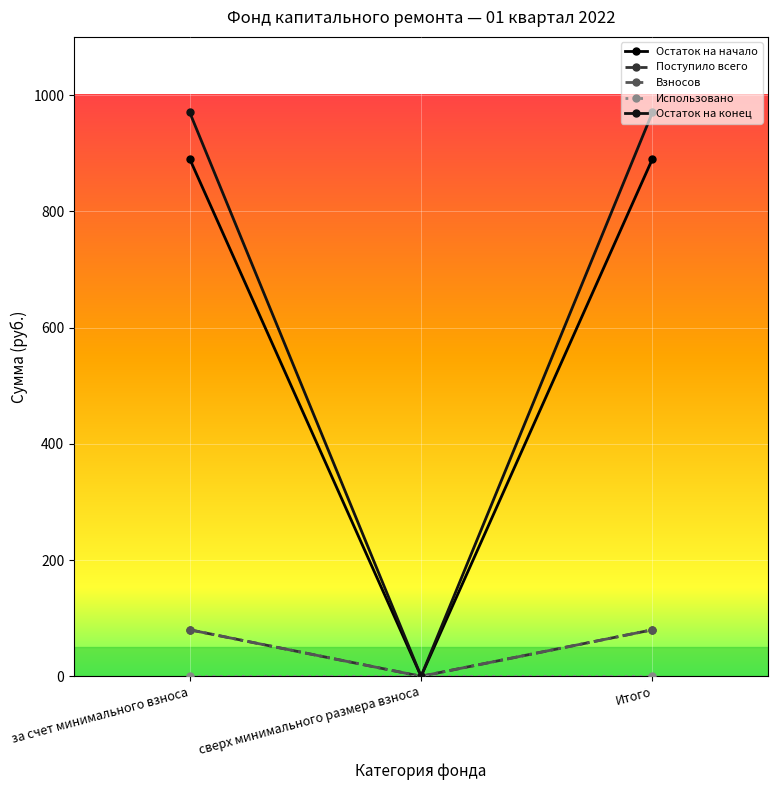

Does the chart have visible grid lines?

Yes